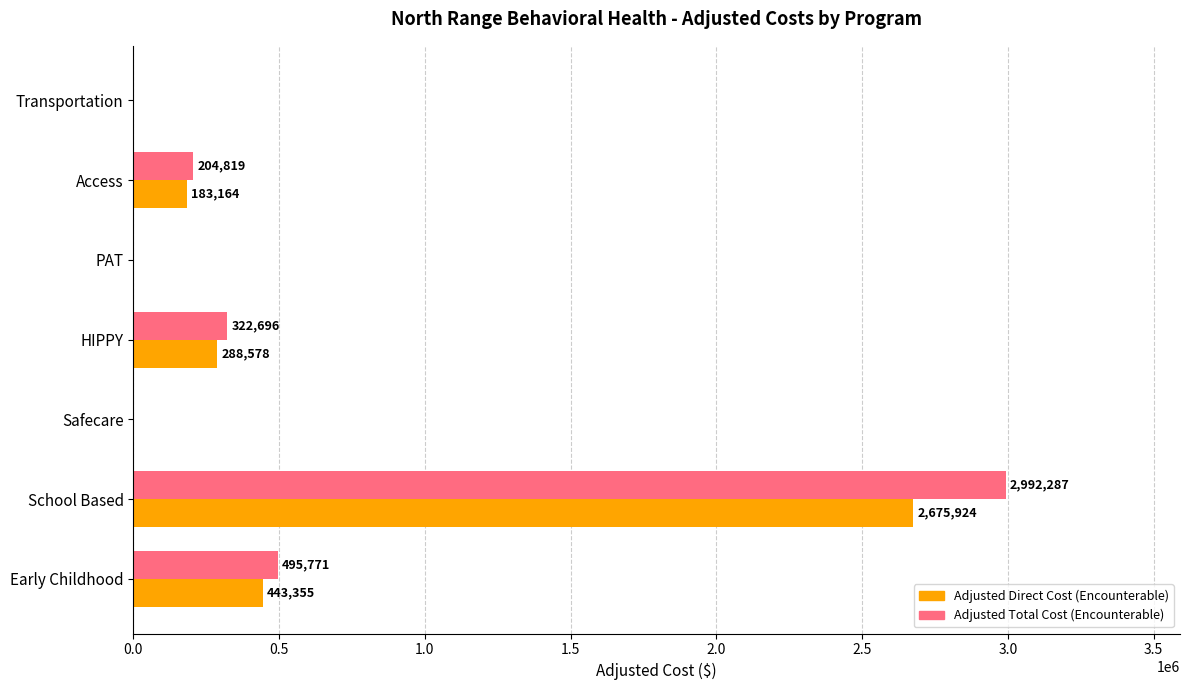

How many series are shown in this chart?

2